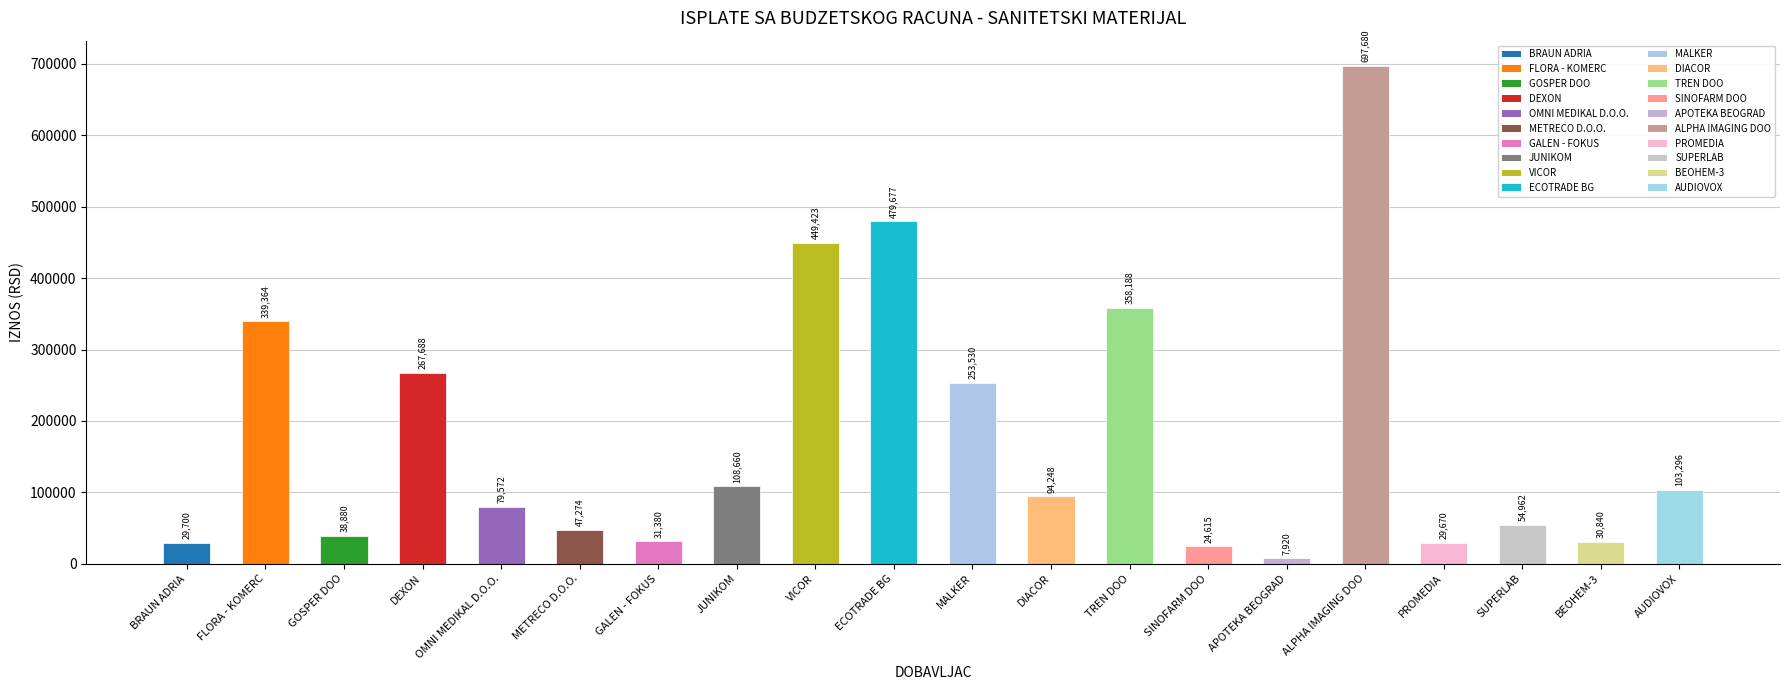

How many data points are less than 94248?

10